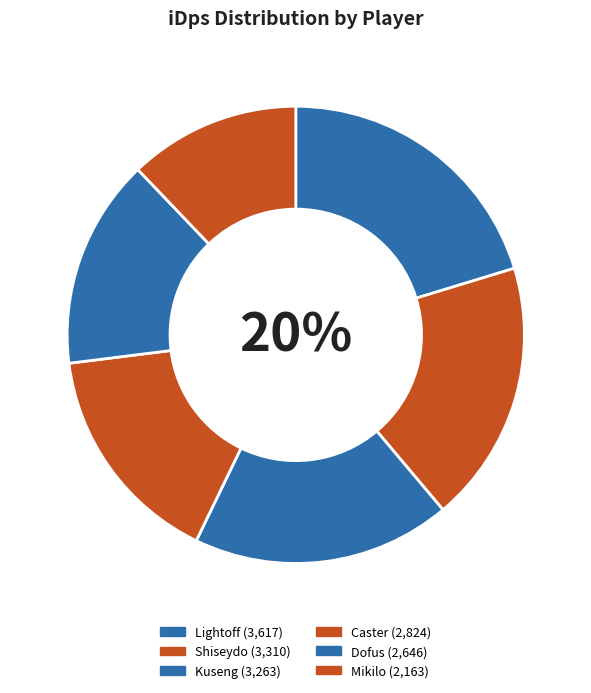

True or false: Mikilo accounts for 23% of the total.

False